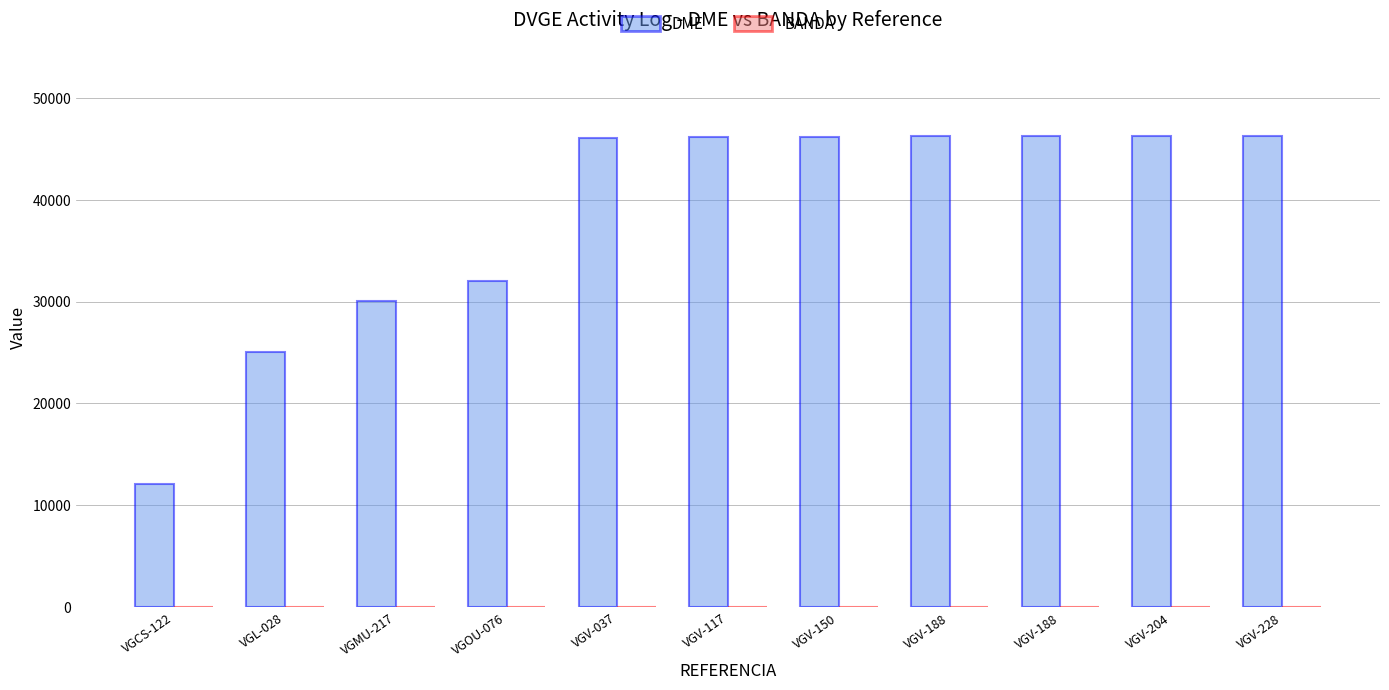

Rank the series at VGV-188 from lowest to highest value.

BANDA, DME